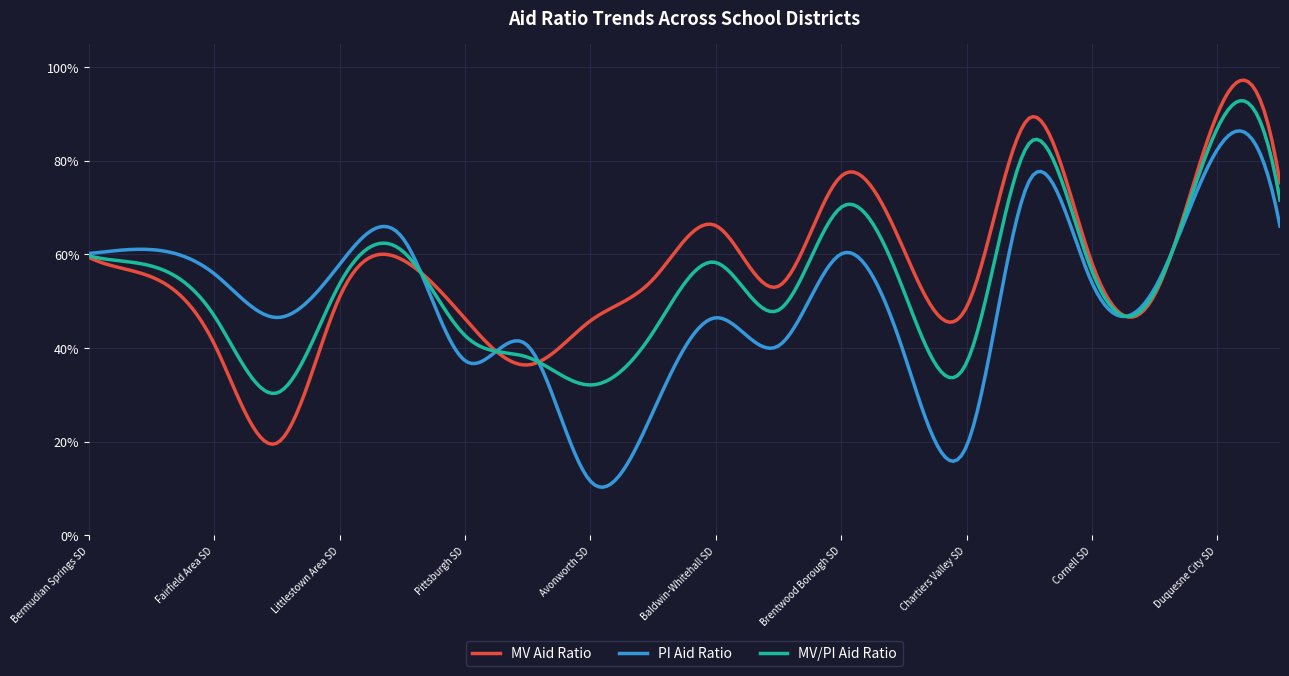

In MV/PI Aid Ratio, how many points are higher than both neighbors (excluding endpoints)?

5